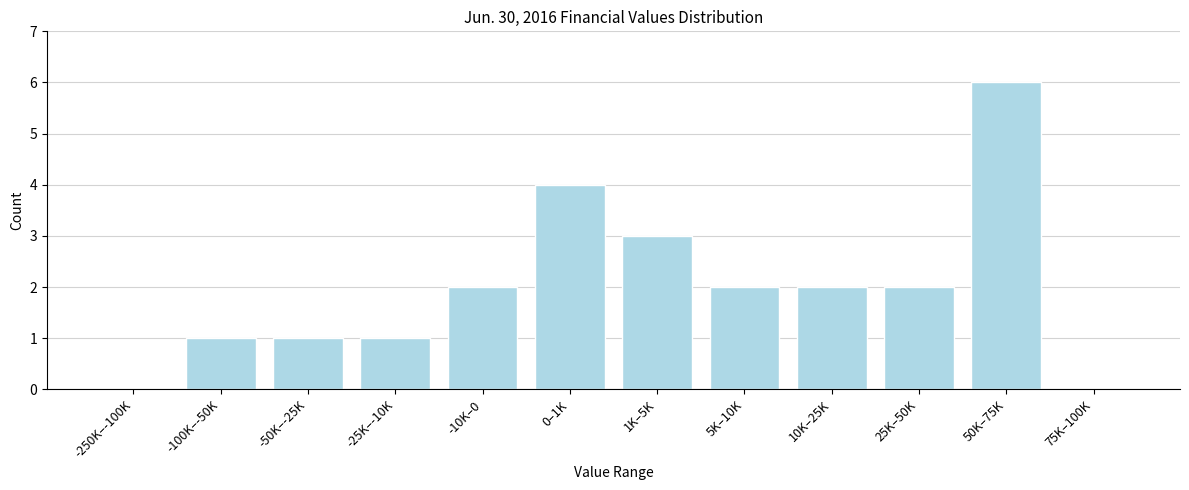

Reading right to left, list all the values displayed in this chart.

75K–100K=0	50K–75K=6	25K–50K=2	10K–25K=2	5K–10K=2	1K–5K=3	0–1K=4	-10K–0=2	-25K–-10K=1	-50K–-25K=1	-100K–-50K=1	-250K–-100K=0